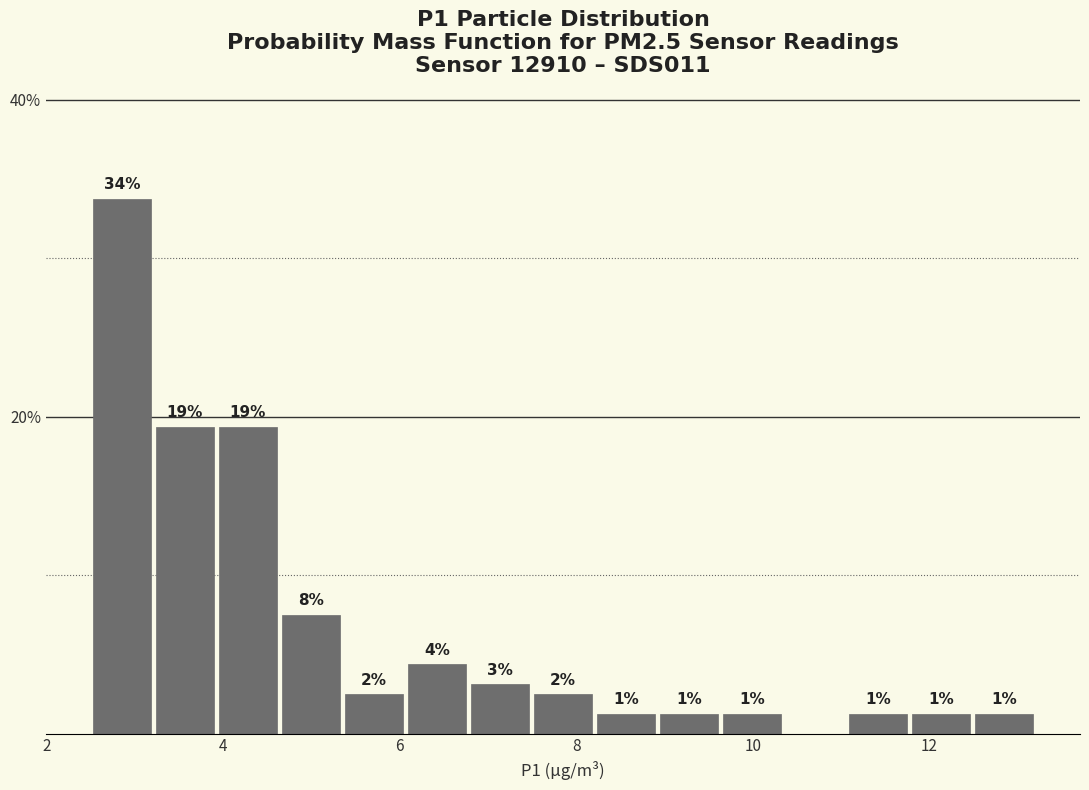

Around what value on the x-axis is the tallest bar? Give the approximate position of its centre, as read against the axis.

2.8